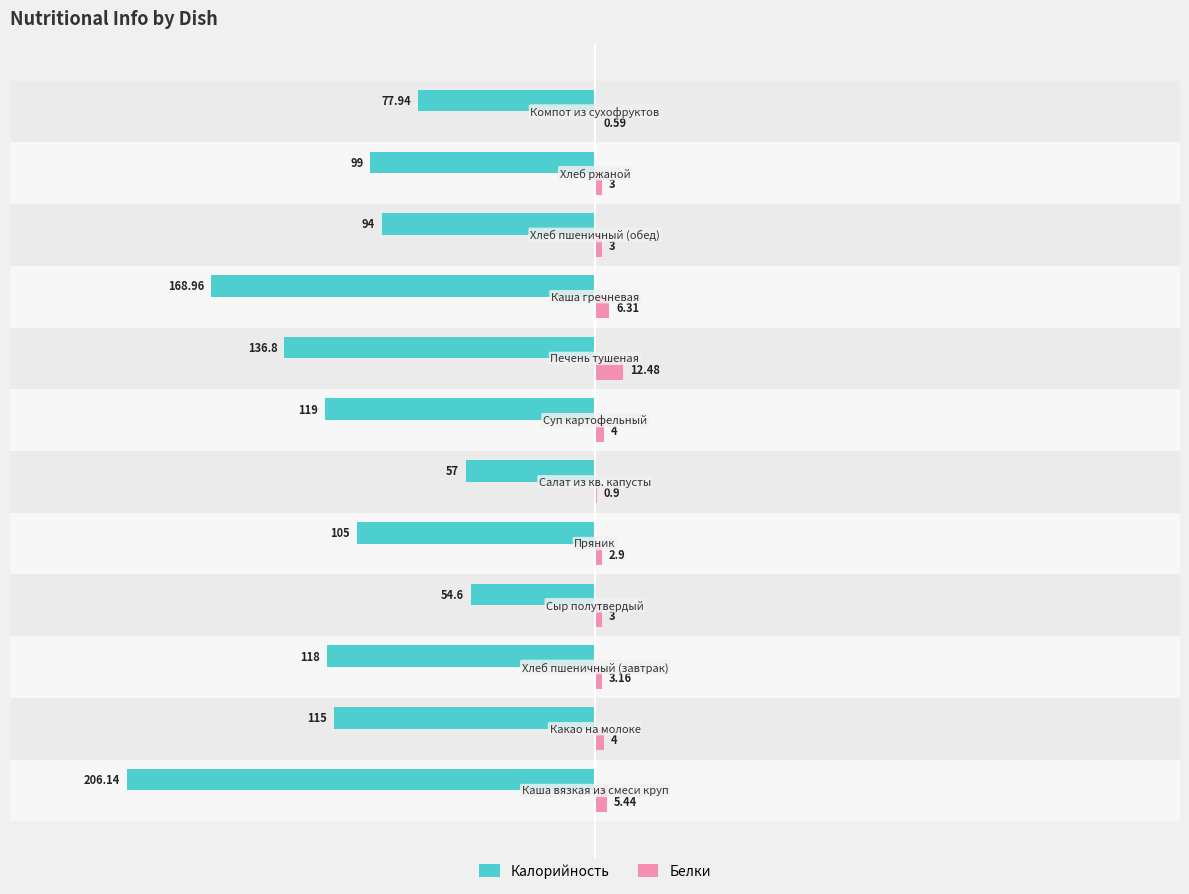

Which series changed the most between Каша гречневая and Хлеб пшеничный (обед)?

Калорийность